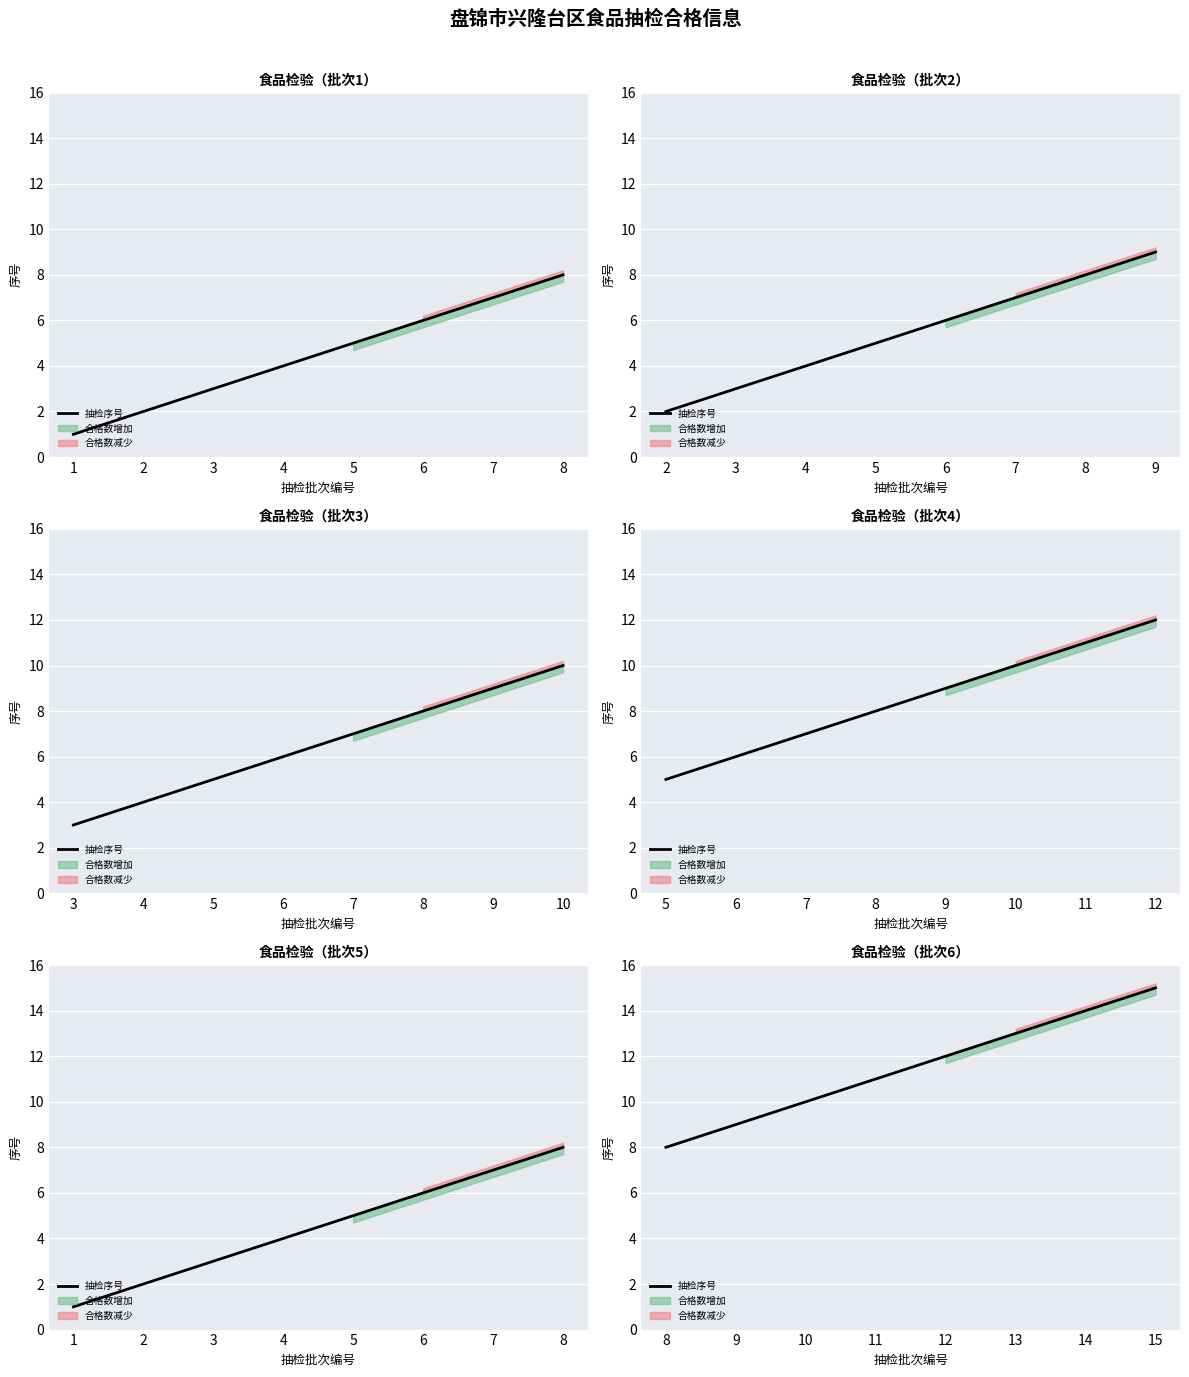

What is the value of the 7th point from the left?

14